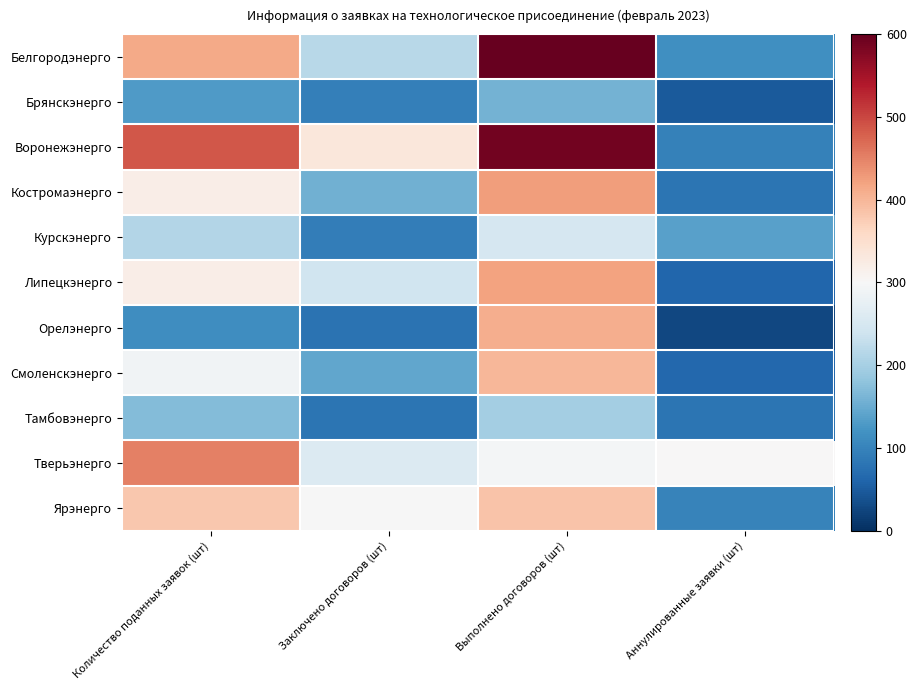

Which has a higher value, Выполнено договоров (шт) or Аннулированные заявки (шт)?

Выполнено договоров (шт)